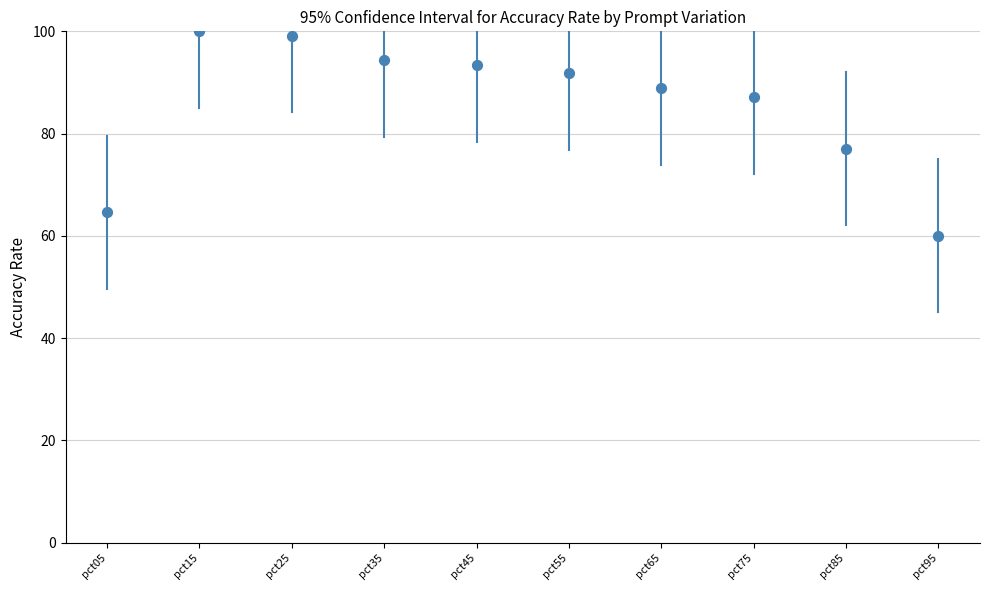

What Y value in the scatter plot is closest to 80?

77.0